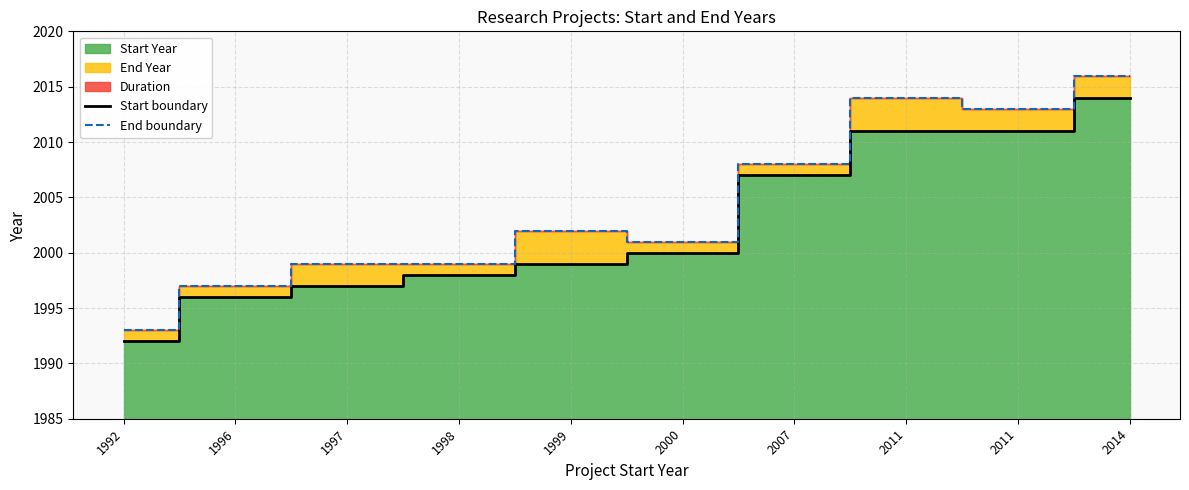

Which category has the lowest value in the End boundary series?

1992